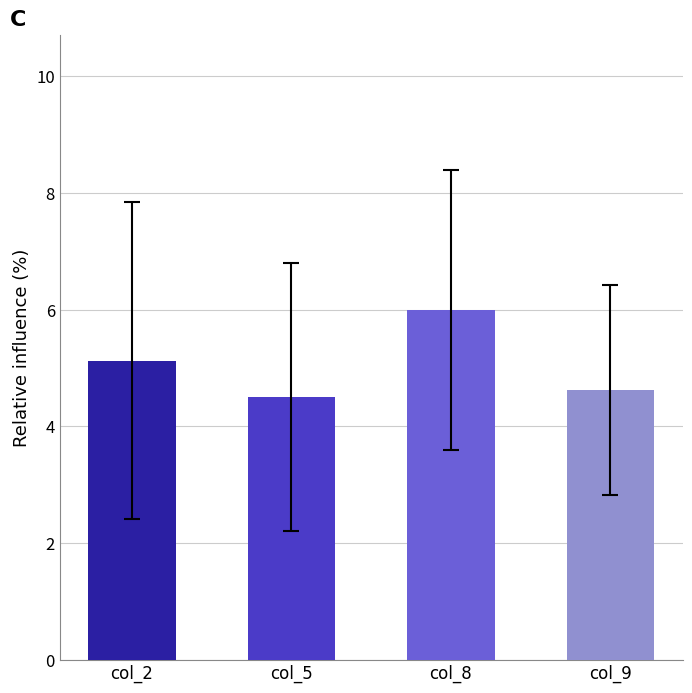

Is it true that col_9 equals 5 at 9?

True